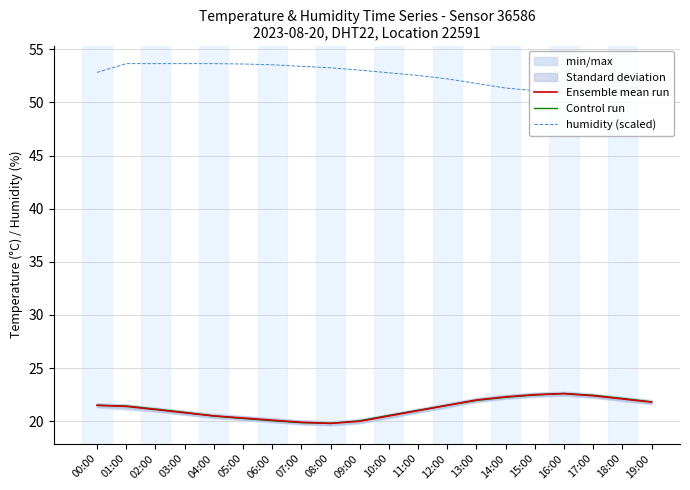

The Ensemble mean run series shows 36.6 at 10:00. True or false?

False